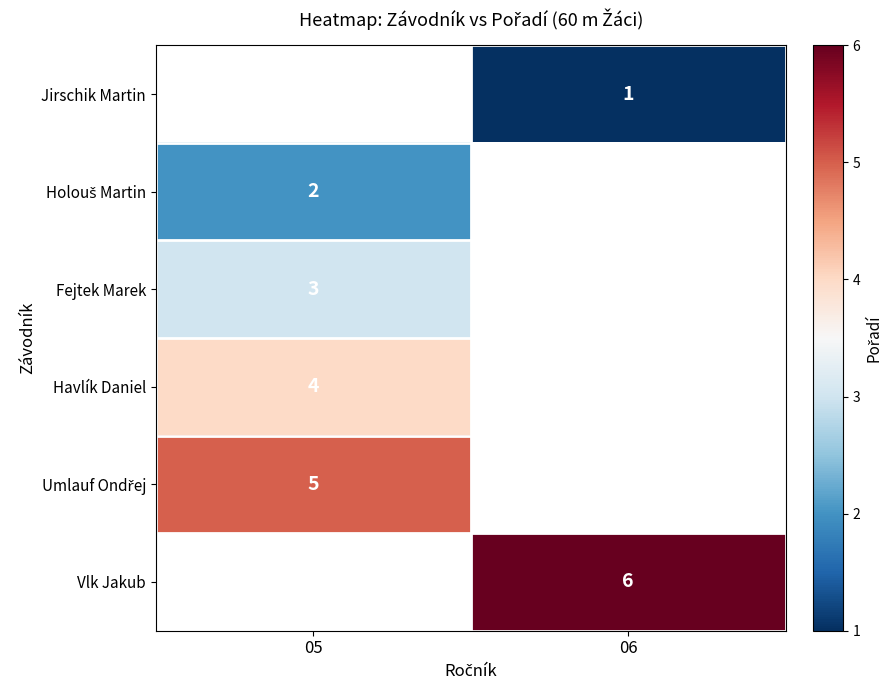

True or false: Fejtek Marek has a value of 5 at 05.

False